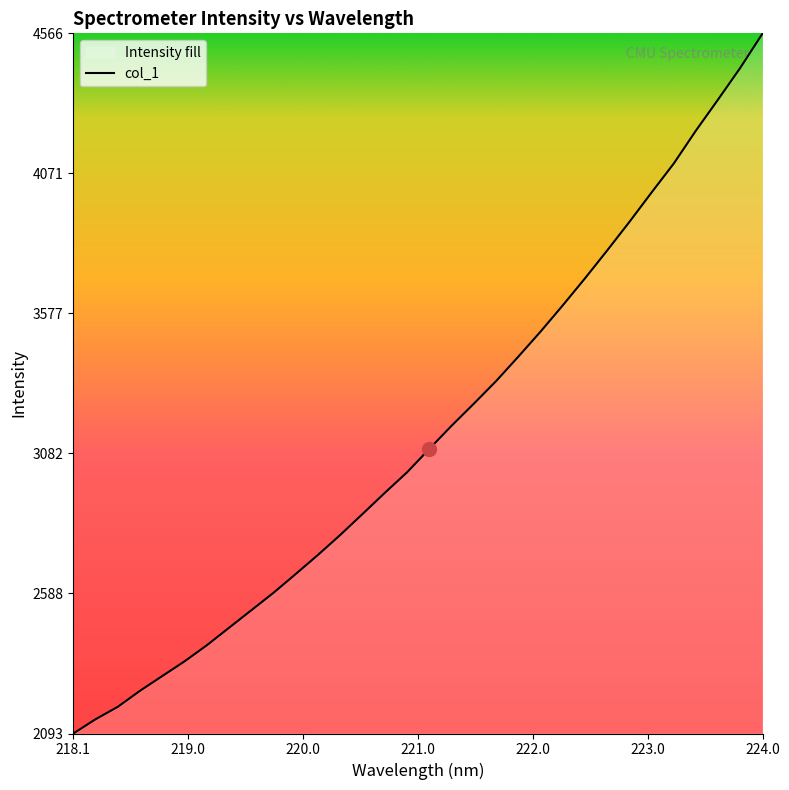

What is the minimum value shown in the chart?

2093.4